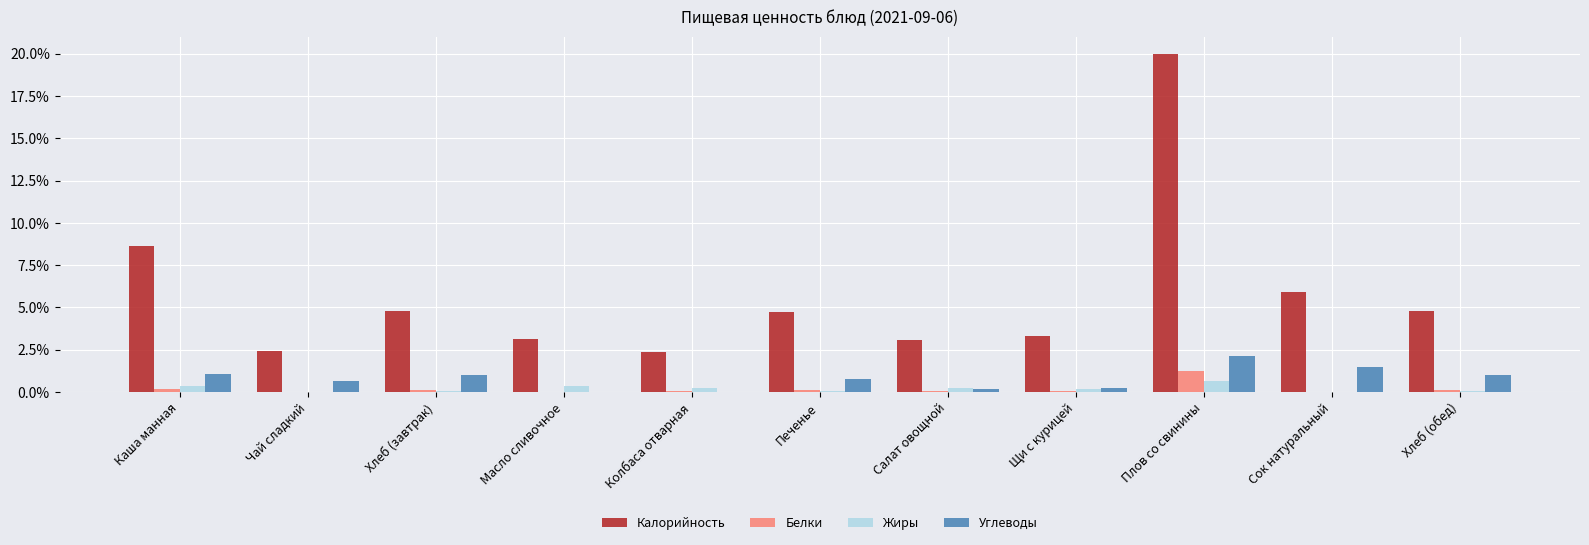

The value of Калорийность at Плов со свинины is 32.0. True or false?

False